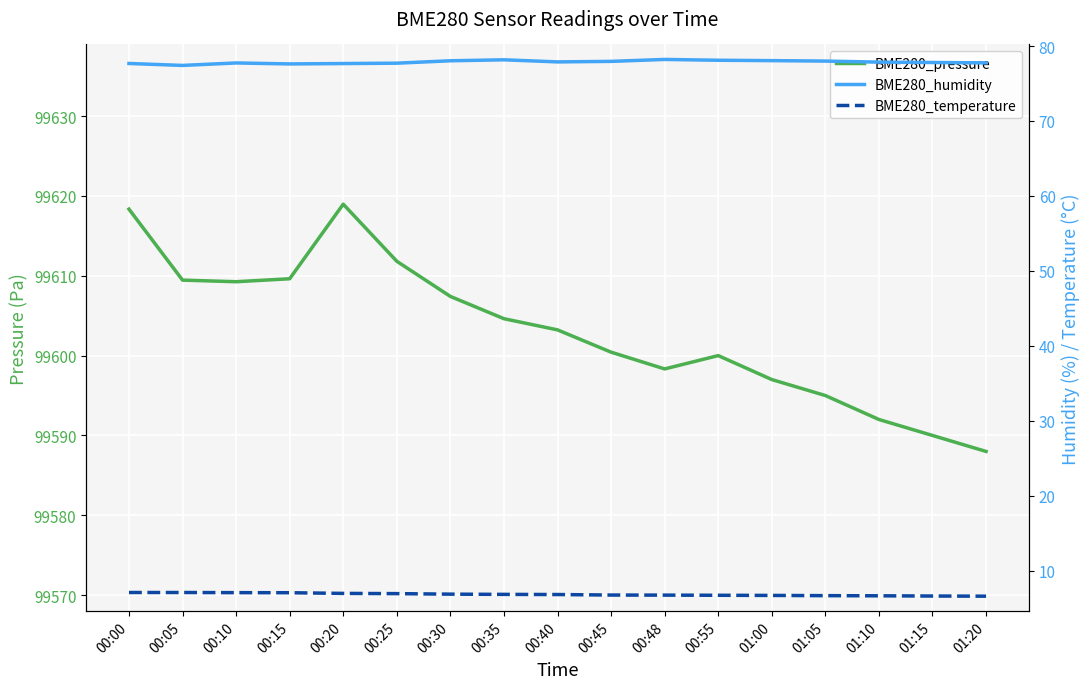

At which category does BME280_pressure reach its first local peak?

00:20